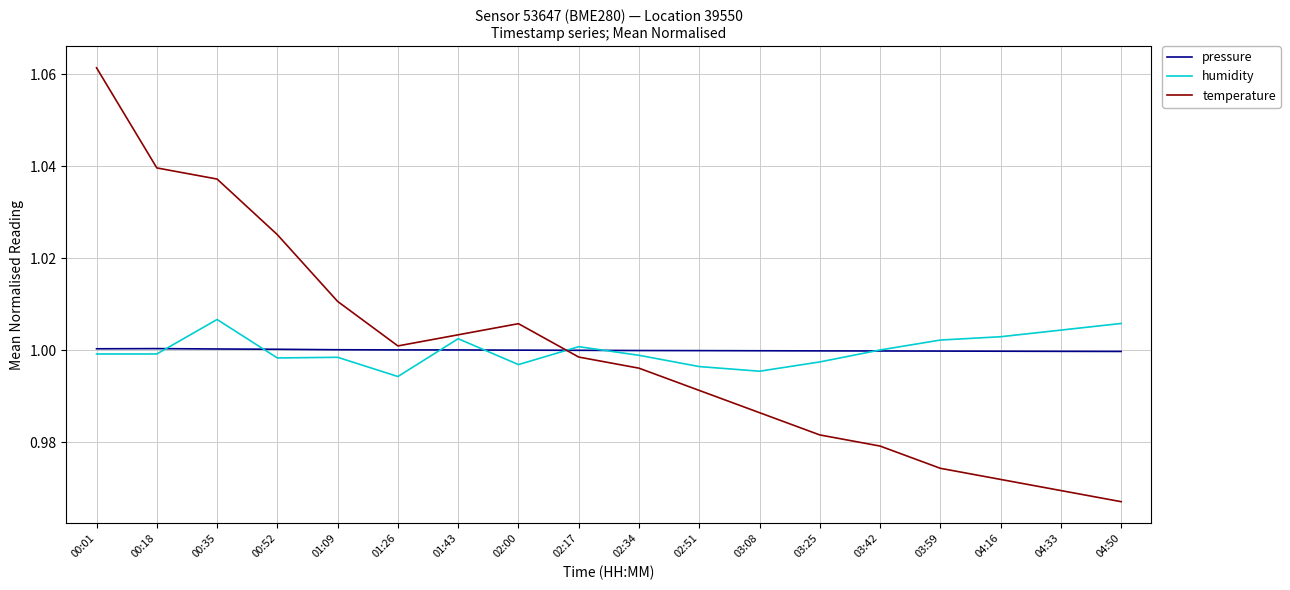

Is it true that humidity equals 0.3 at 02:51?

False